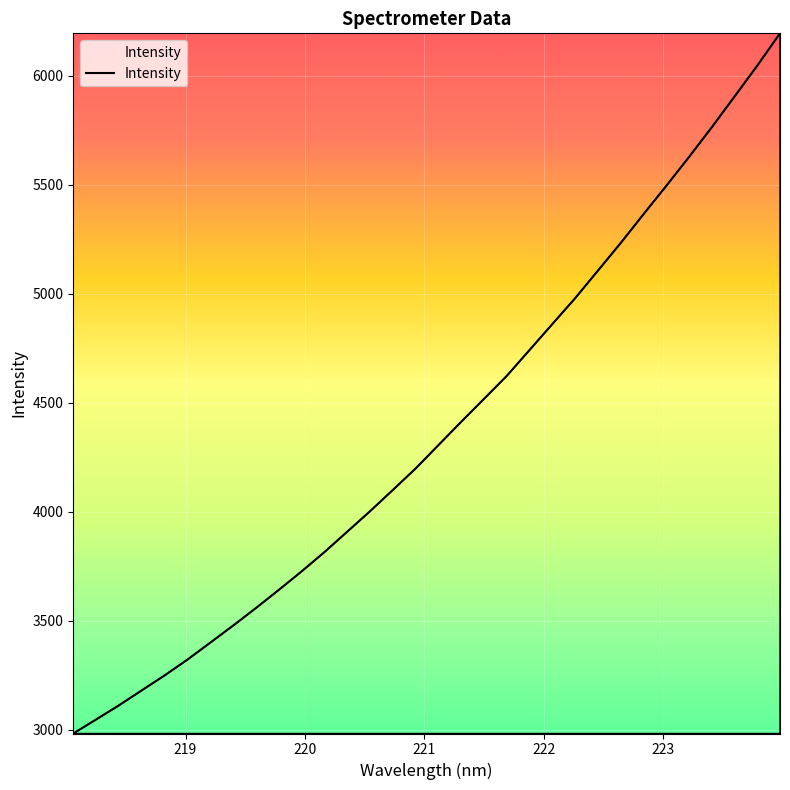

What is the minimum value shown in the chart?

2982.8